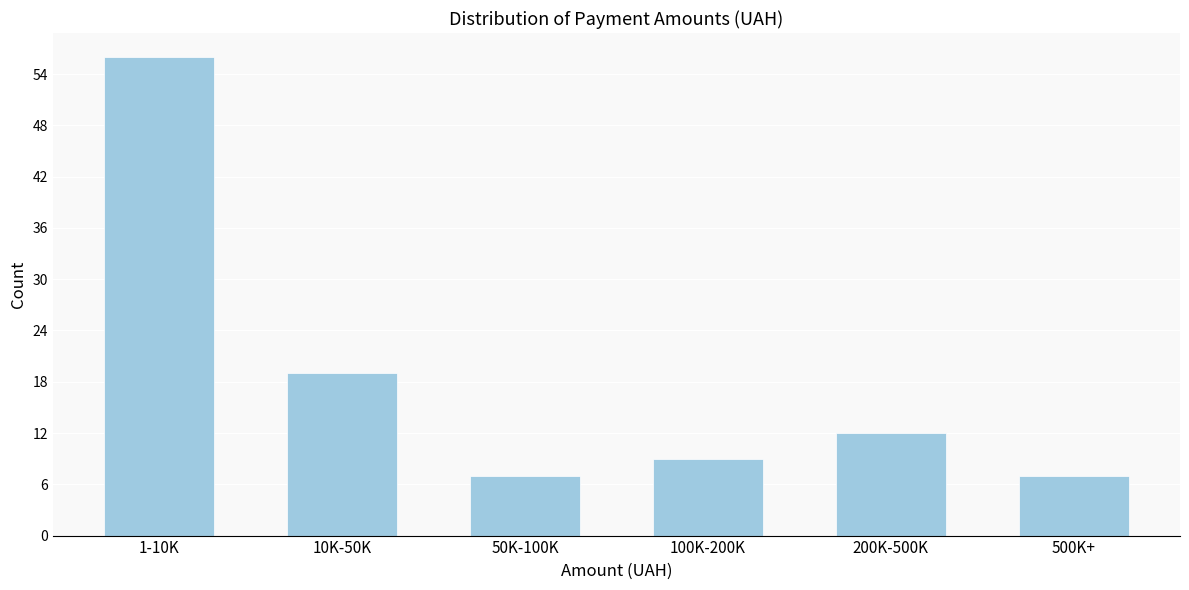

Reading left to right, what are all the values shown in this chart?

56	19	7	9	12	7